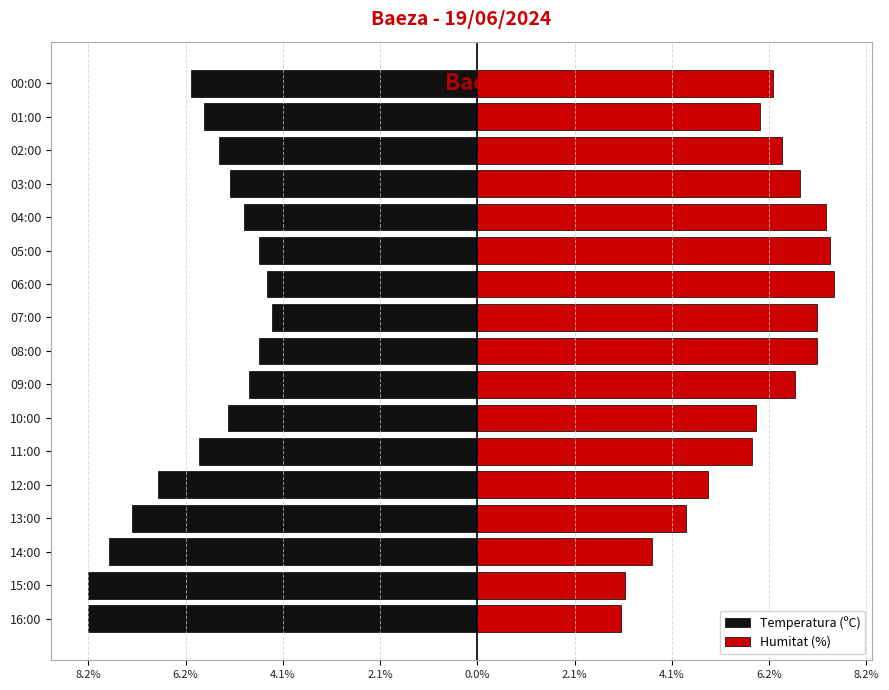

What are all the series names shown in the legend?

Temperatura (ºC), Humitat (%)